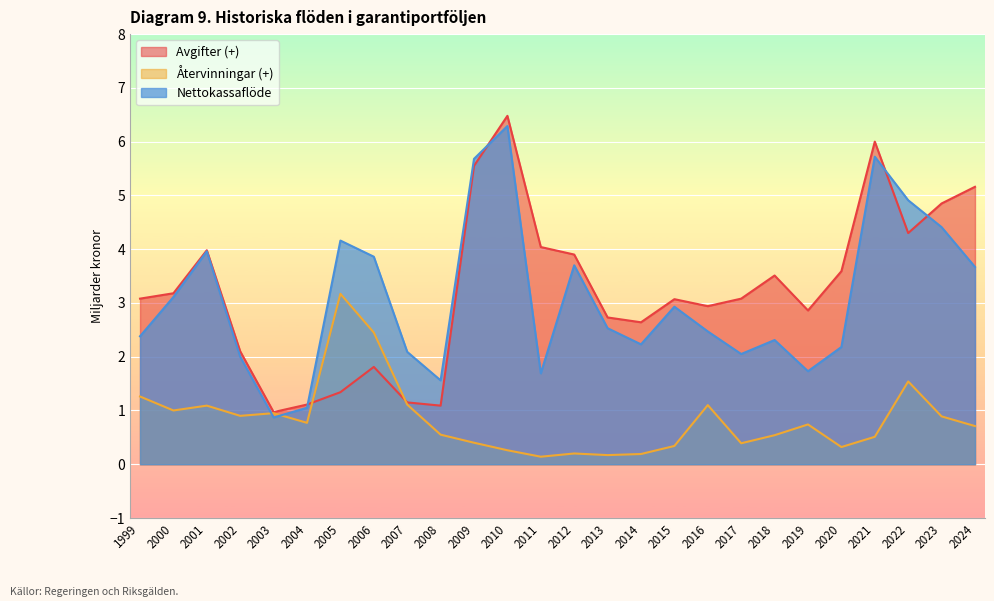

What are all the series names shown in the legend?

Avgifter (+), Återvinningar (+), Nettokassaflöde